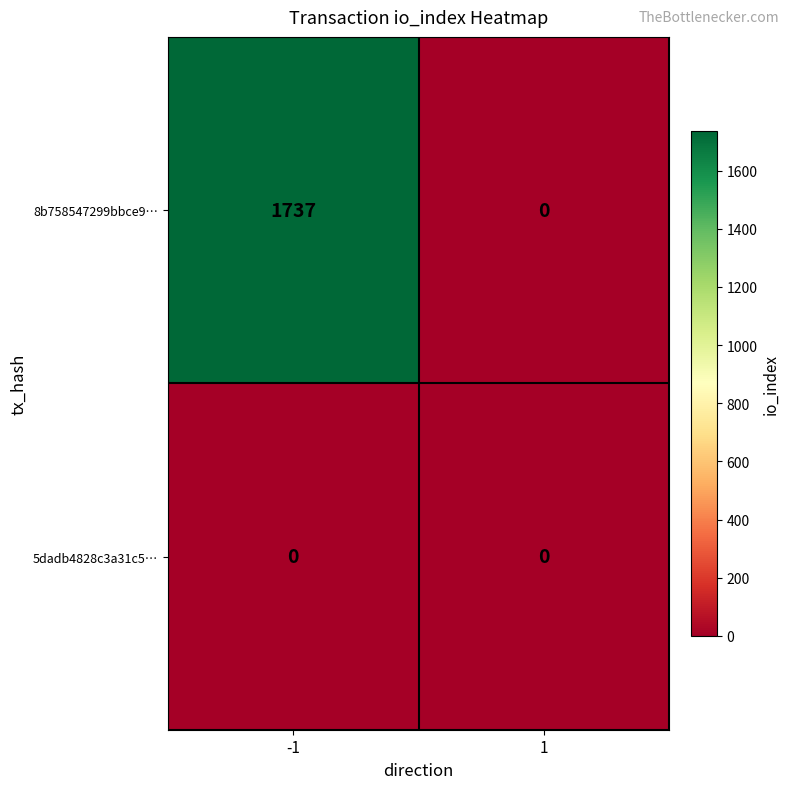

Reading right to left, extract all data points from this chart.

8b758547299bbce9…: 1=0	-1=1737
5dadb4828c3a31c5…: 1=0	-1=0